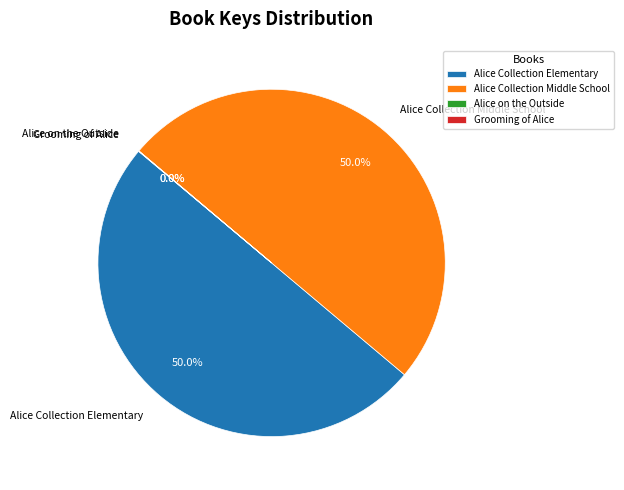

What is the total percentage of Alice Collection Elementary and Alice Collection Middle School?

100.0%